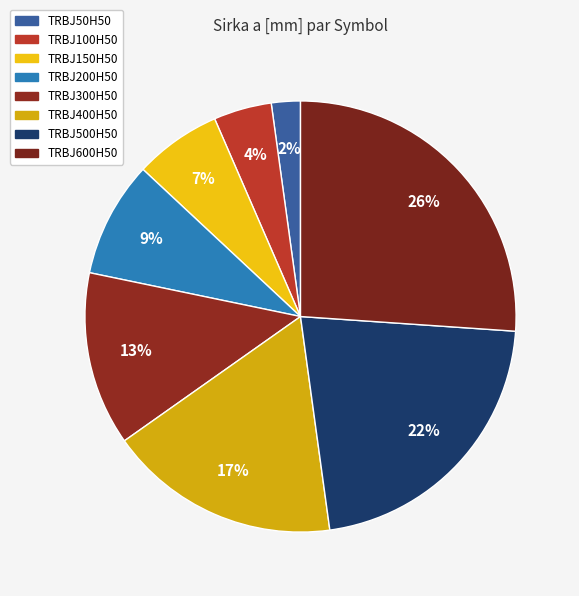

What is the ratio of the value at TRBJ150H50 to the value at TRBJ300H50?

0.5